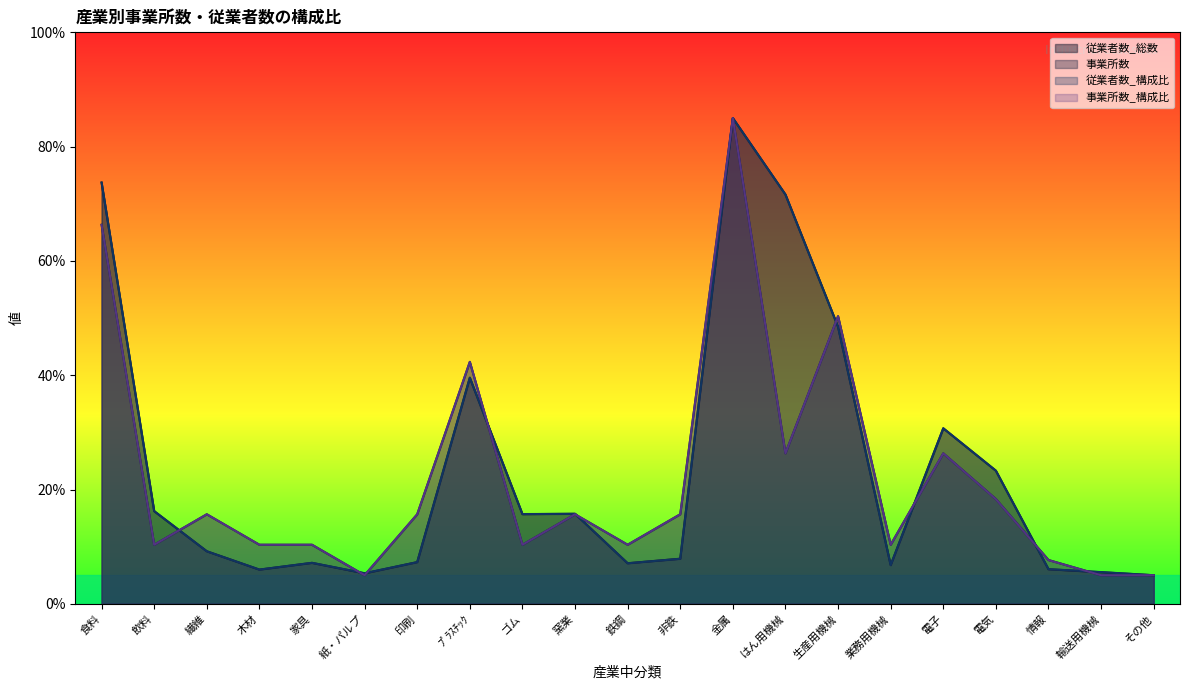

Which label corresponds to the largest value in the chart?

金属